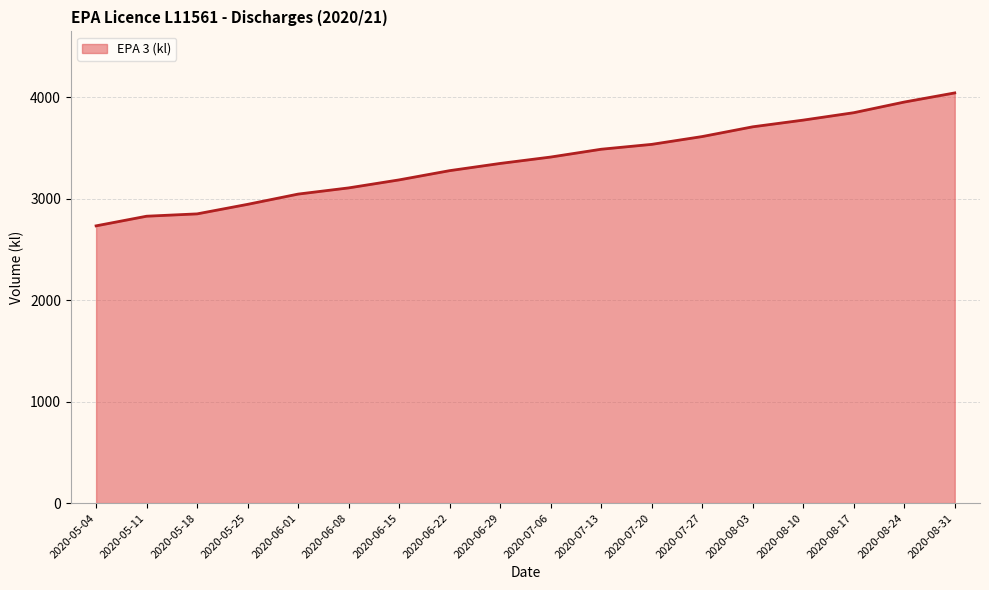

What is the change in value from 2020-06-01 to 2020-06-22?

+231